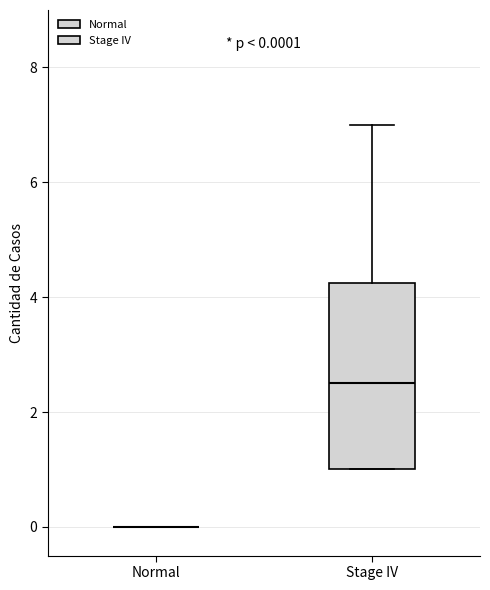

Which box is the tallest, from its lower edge to its upper edge?

Stage IV